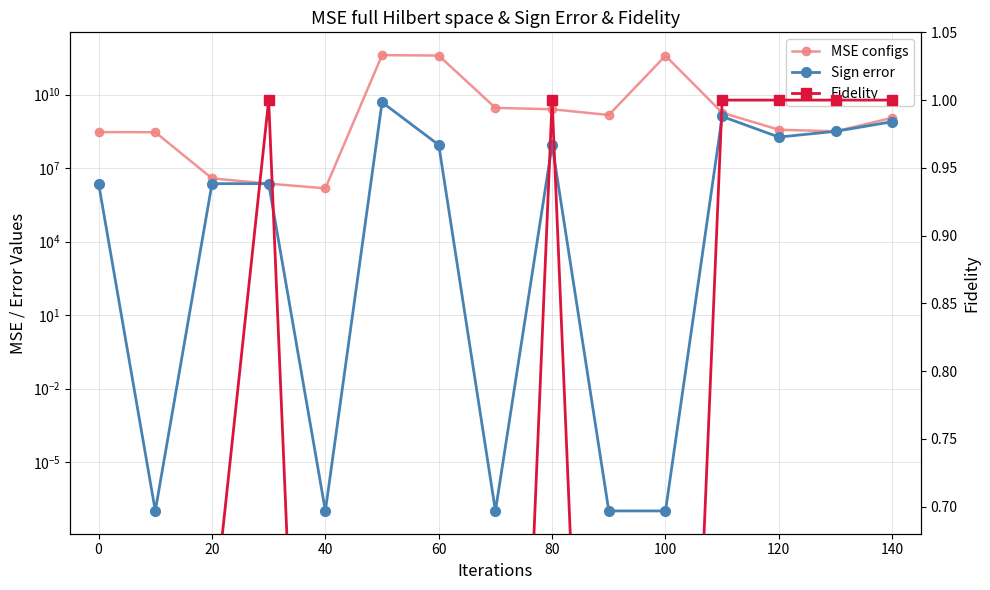

At 60, list the series in order from smallest to largest.

Fidelity, Sign error, MSE configs